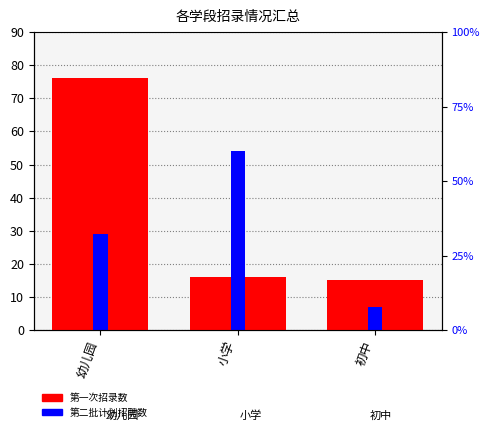

What is the difference between the maximum and minimum values in the 第二批计划招聘数 series?

47